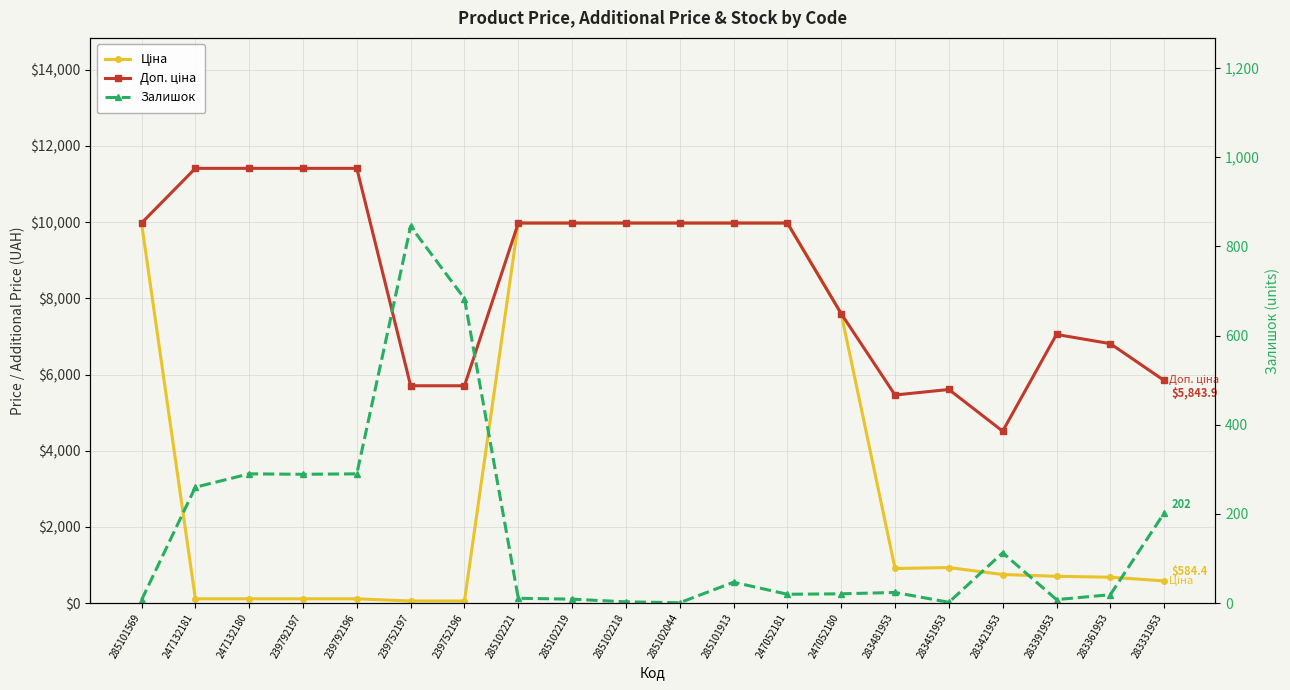

Which series has the widest spread of values?

Ціна